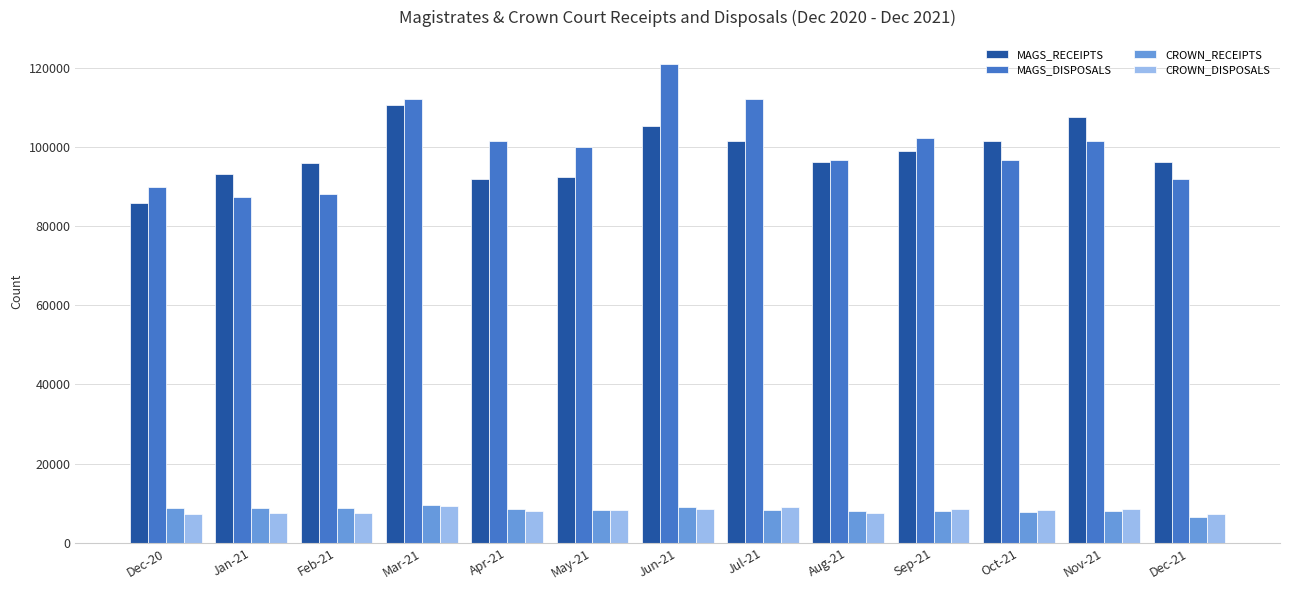

What is the average value of the CROWN_DISPOSALS series?

8133